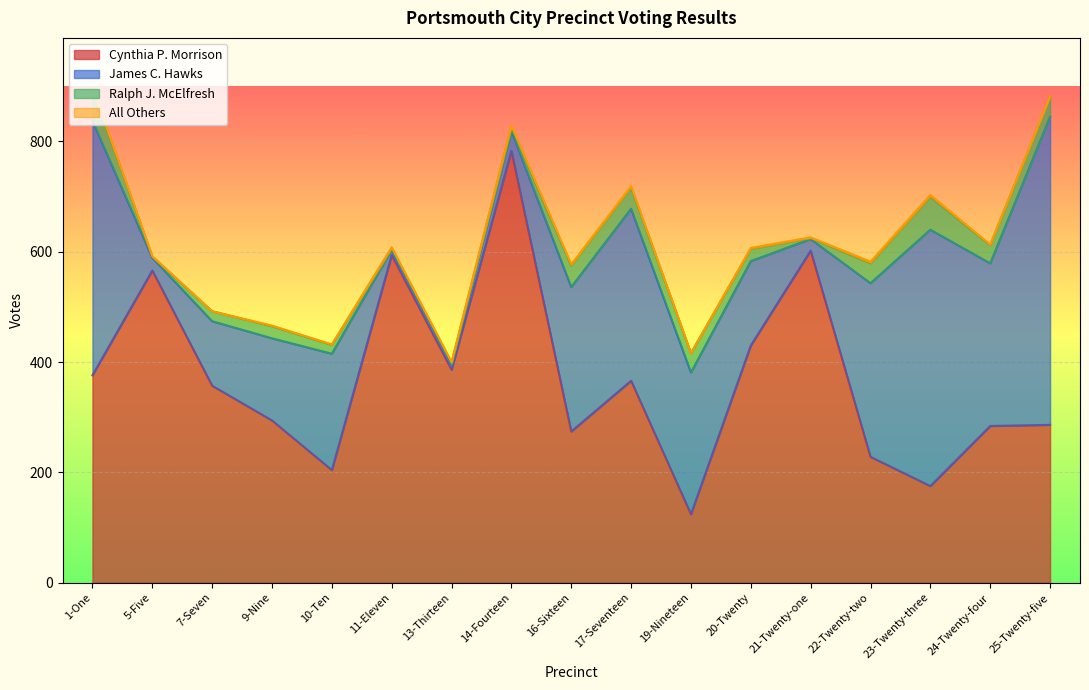

True or false: James C. Hawks and Ralph J. McElfresh cross at least once.

False